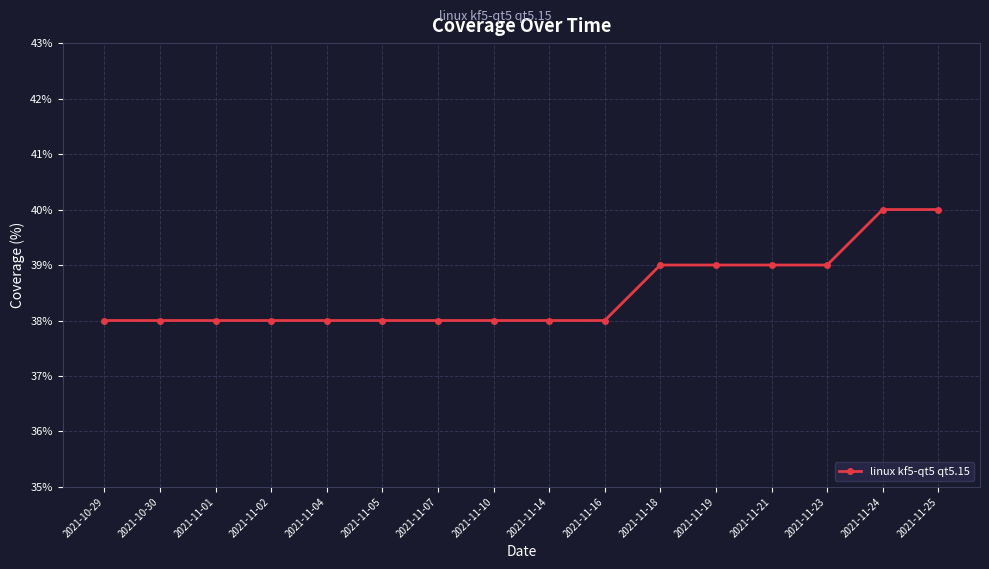

Approximately how many times larger is the value at 2021-11-14 compared to 2021-11-21?

1.0